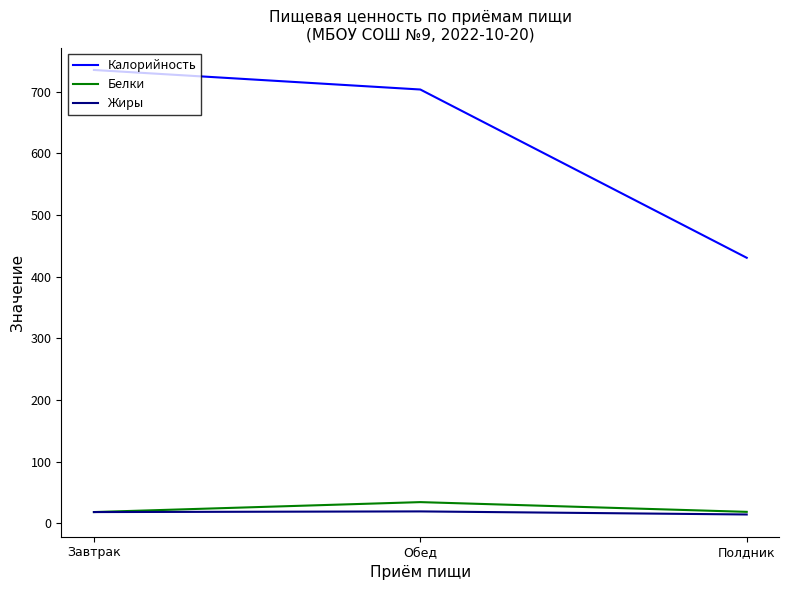

What is the total value across all series at Обед?

756.5